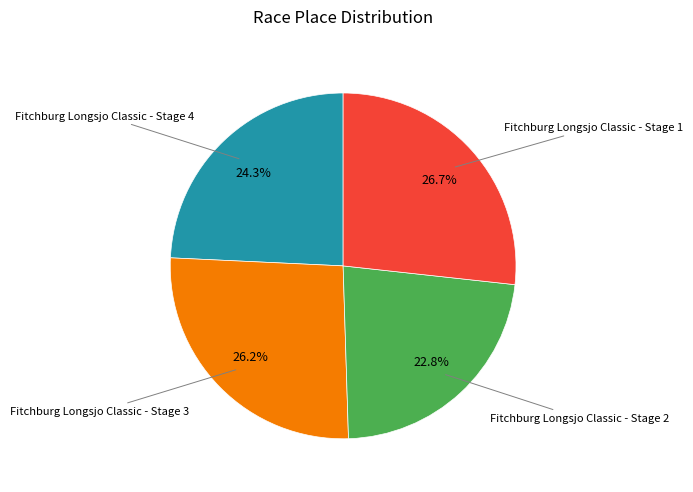

Does any single category account for the majority?

No